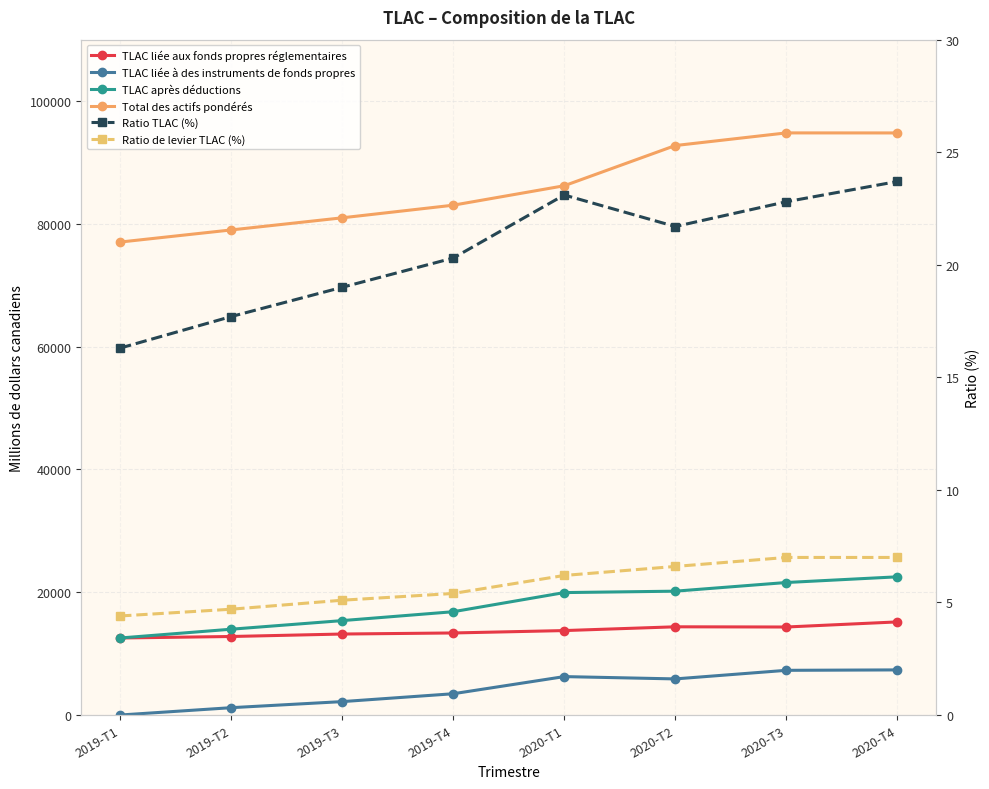

Reading right to left, extract all data points from this chart.

TLAC liée aux fonds propres réglementaires: 15167.0	14336.0	14370.0	13755.0	13366.0	13193.0	12790.0	12547.0
TLAC liée à des instruments de fonds propres: 7350.0	7281.0	5882.0	6259.0	3467.0	2185.0	1196.0	0.0
TLAC après déductions: 22511.0	21584.0	20172.0	19943.0	16826.0	15378.0	13977.0	12547.0
Total des actifs pondérés: 94808.0	94814.0	92755.0	86206.0	83039.0	80984.0	79008.0	77036.0
Ratio TLAC (%): 23.7	22.8	21.7	23.1	20.3	19.0	17.7	16.3
Ratio de levier TLAC (%): 7.0	7.0	6.6	6.2	5.4	5.1	4.7	4.4